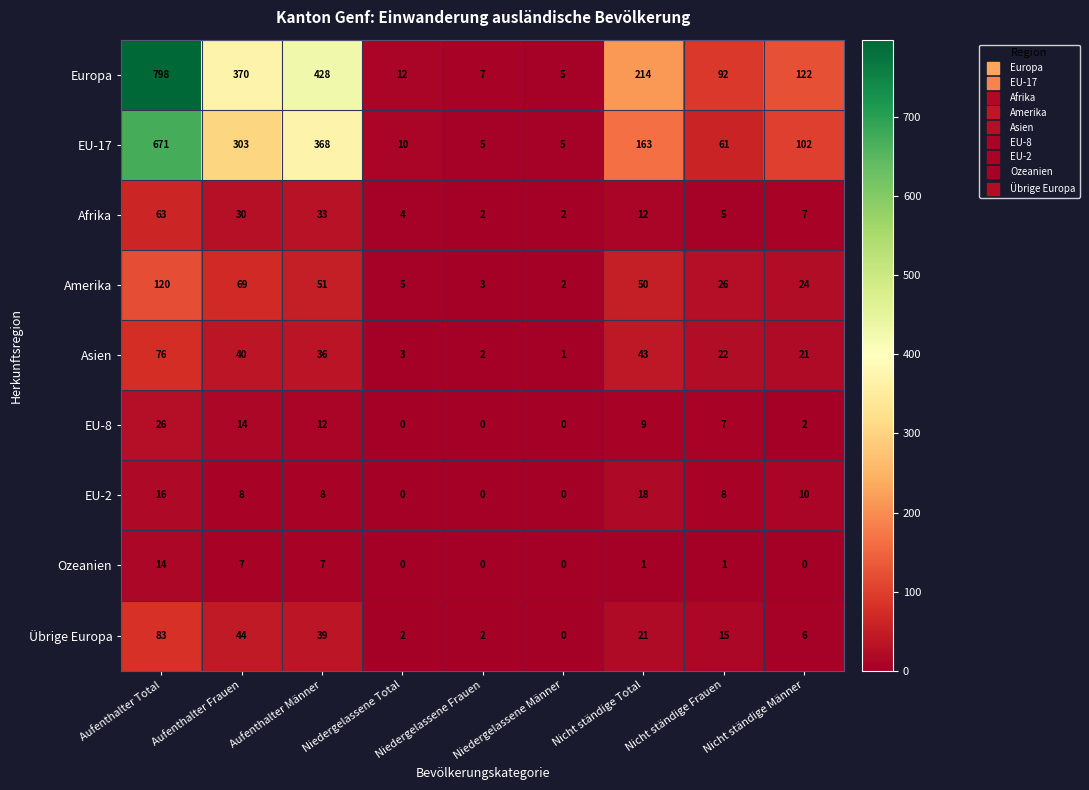

At how many categories does at least one series exceed 439?

1